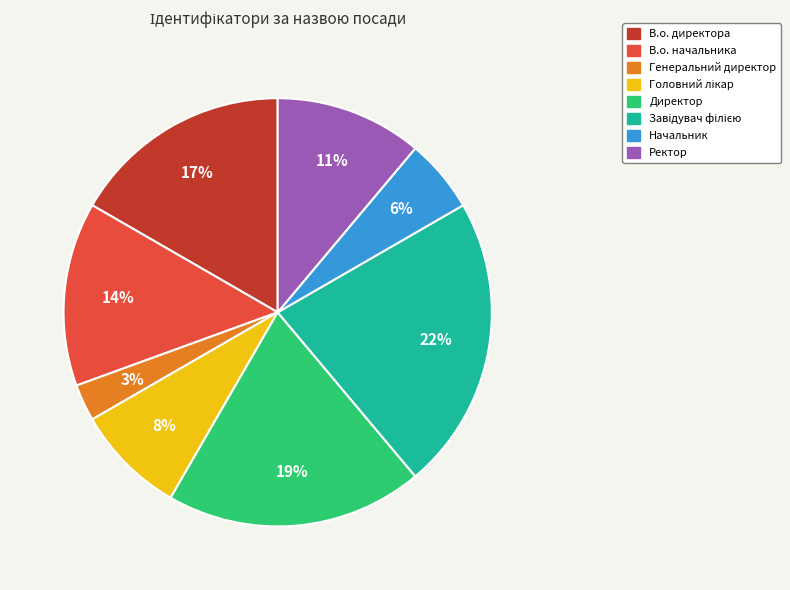

Which has a higher value, В.о. директора or В.о. начальника?

В.о. директора